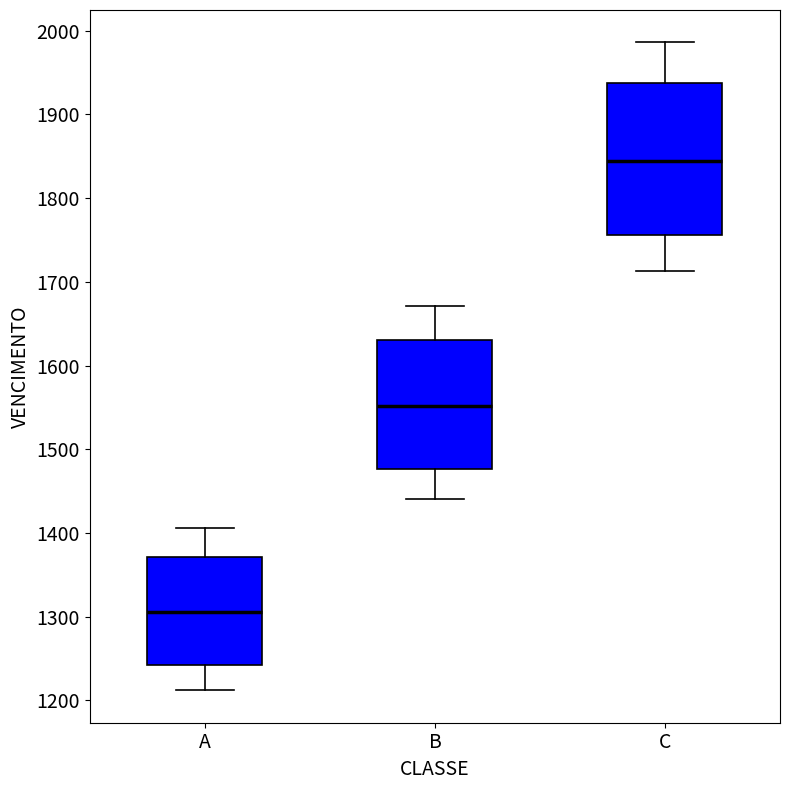

Which box is the tallest, from its lower edge to its upper edge?

C